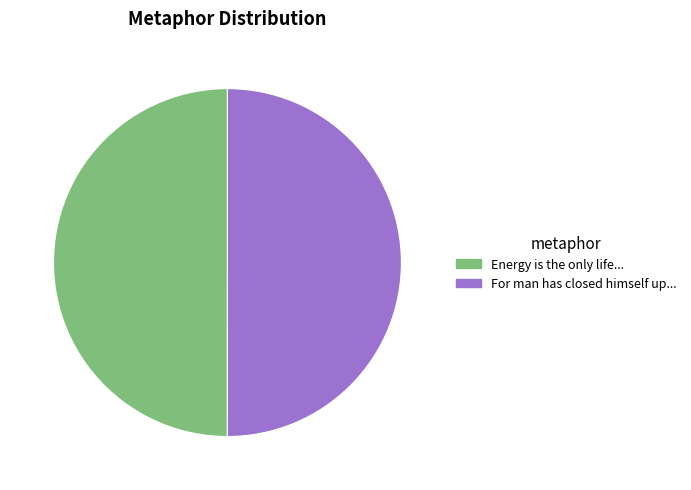

How many segments does this pie chart have?

2